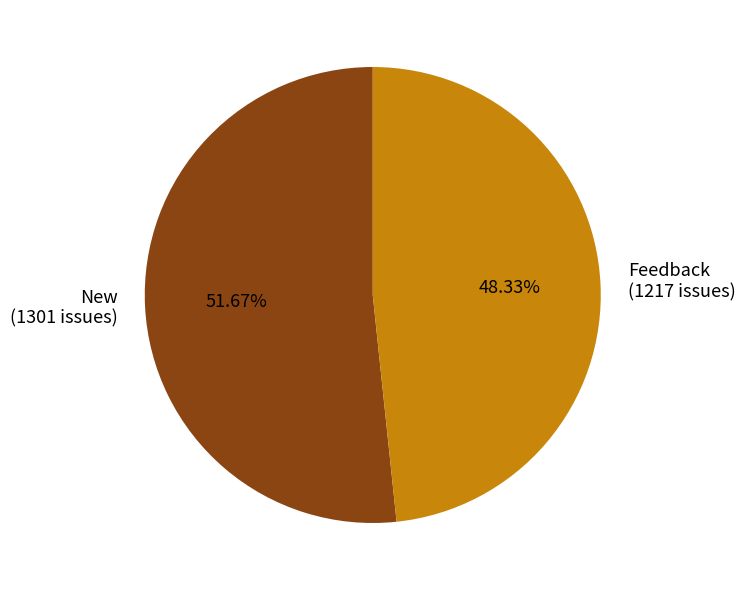

To the nearest percent, what percentage of the pie is Feedback?

48%